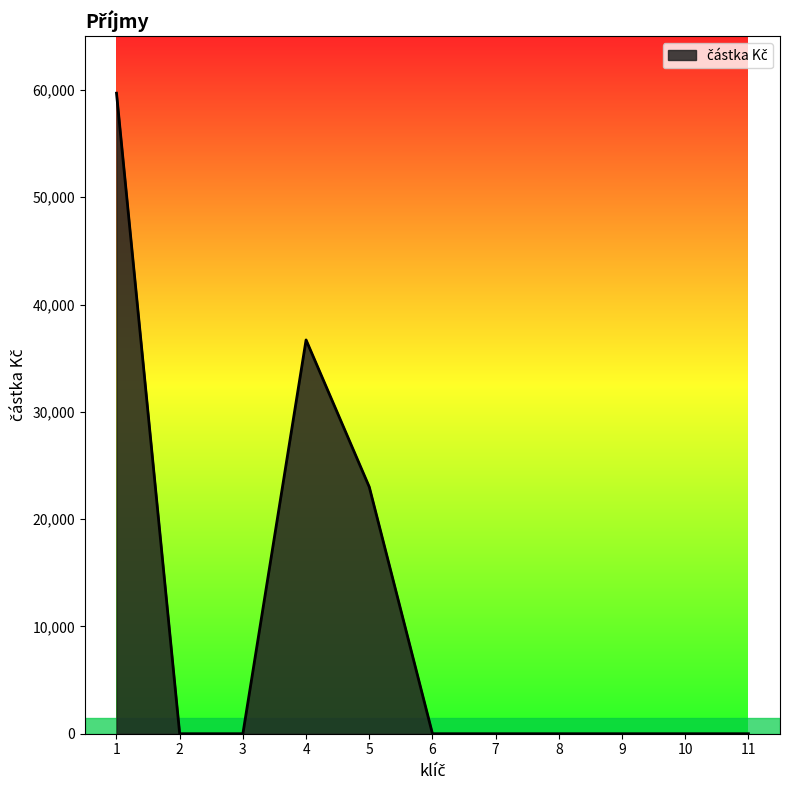

Reading left to right, extract all data points from this chart.

1=59700	2=0	3=0	4=36700	5=23000	6=0	7=0	8=0	9=0	10=0	11=0